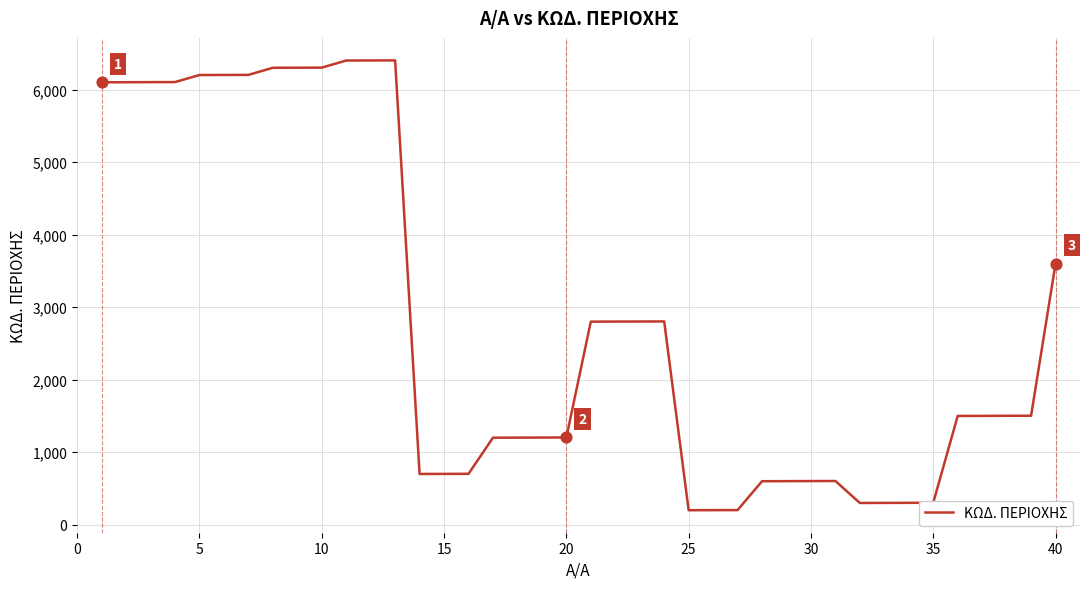

What is the smallest value displayed?

201